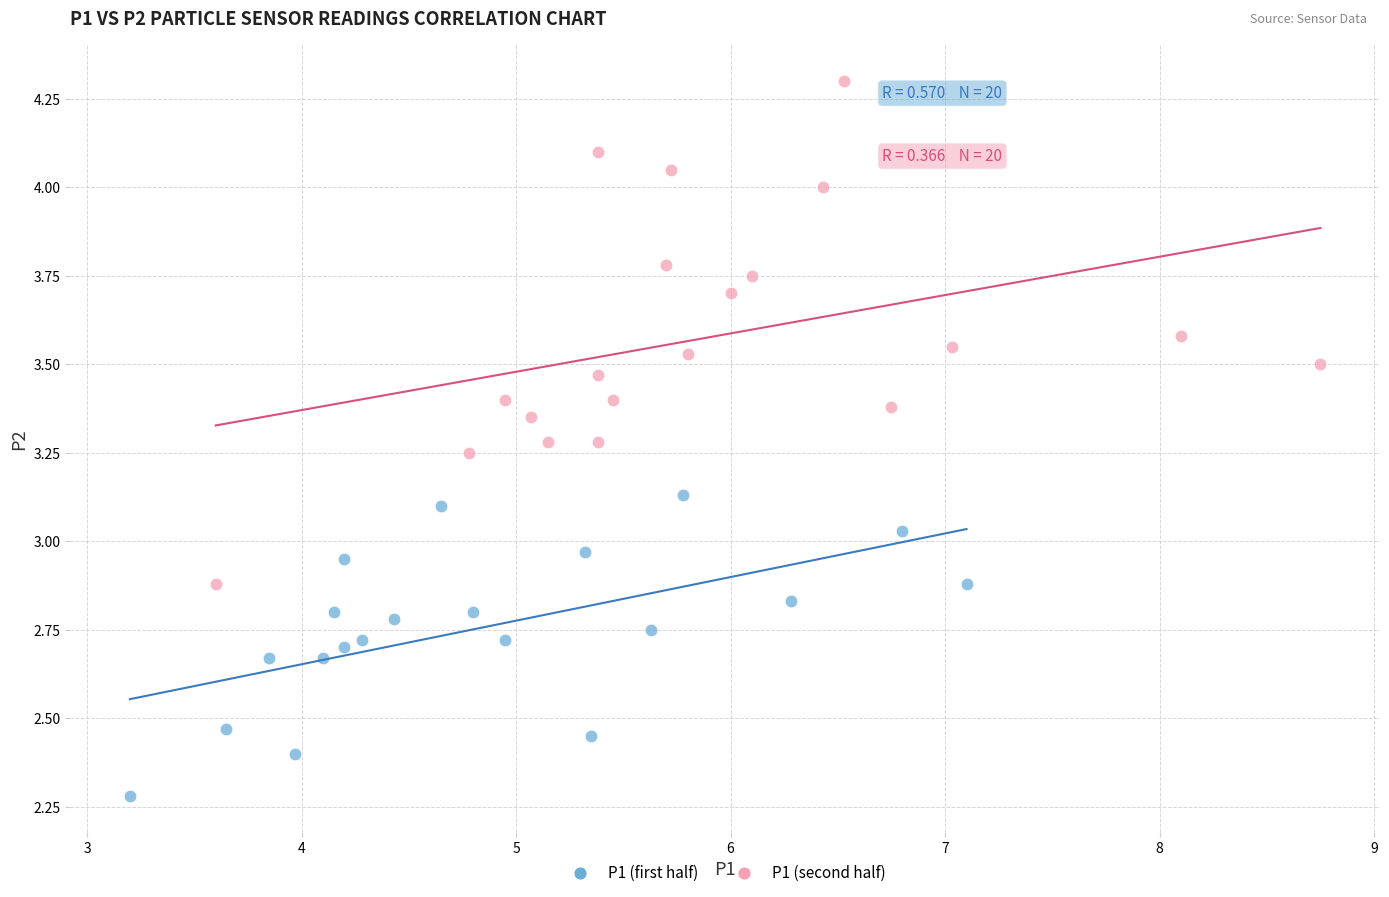

Which series reaches the minimum Y coordinate?

P1 (first half)